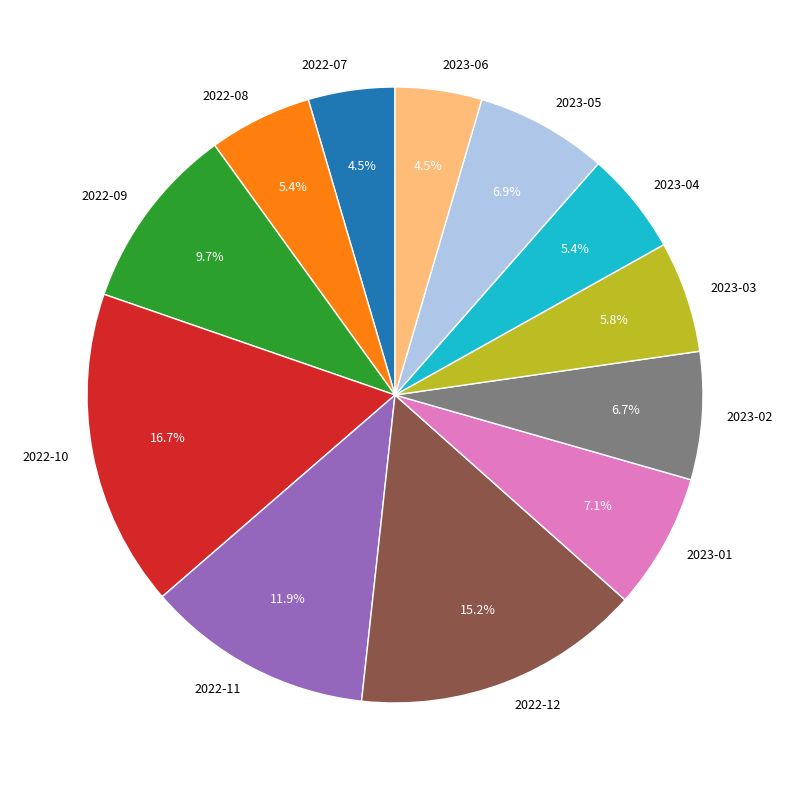

What is the ratio of the value at 2023-05 to the value at 2023-01?

1.0